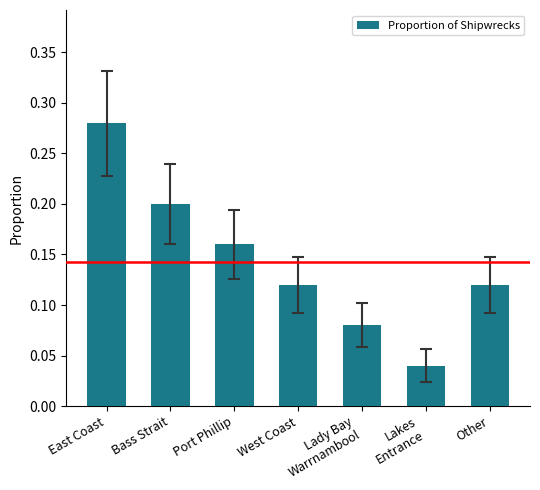

Is it true that the value at Bass Strait is 0.2?

True